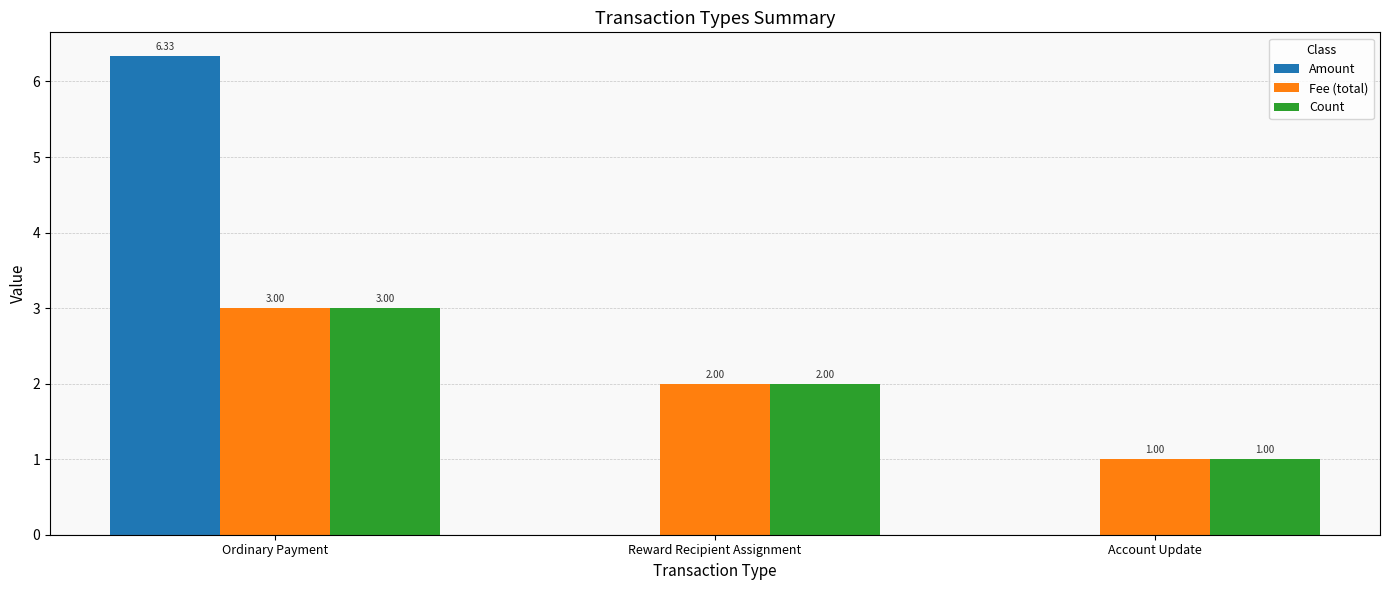

Where does the Fee (total) series first go above 2?

Ordinary Payment